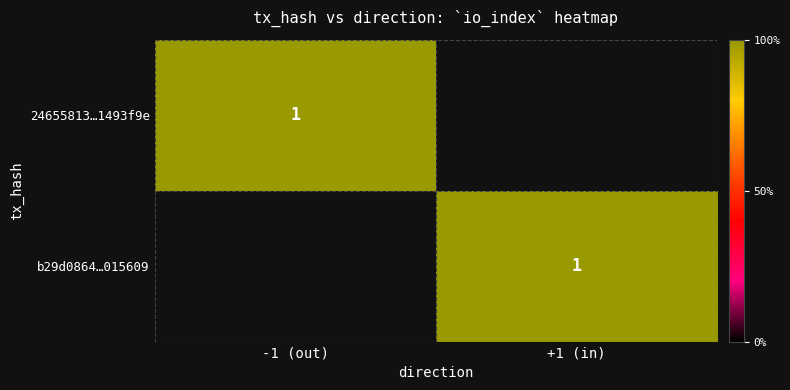

Which series has the largest total across all categories?

b29d08643e4d27a5ef996cb950d5c0d86015609